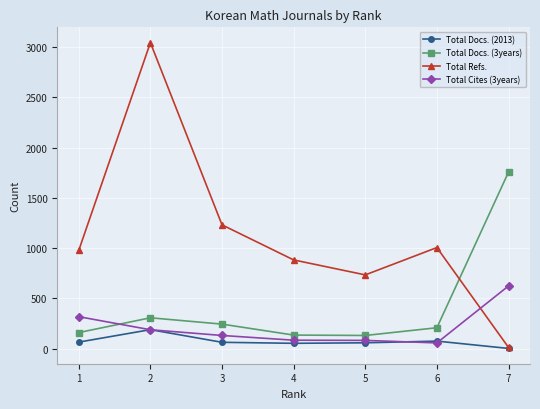

What is the value of the Total Docs. (3years) point at the 2nd from the left?

306